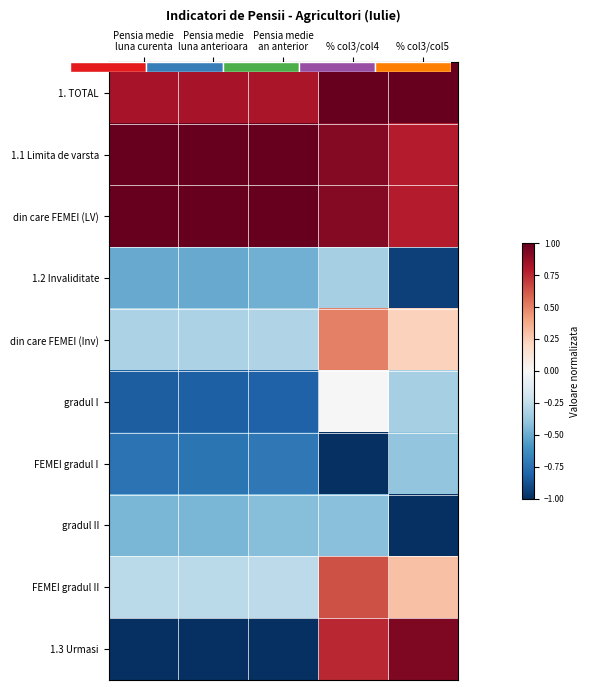

What is the highest value of the FEMEI gradul I series?

-0.4